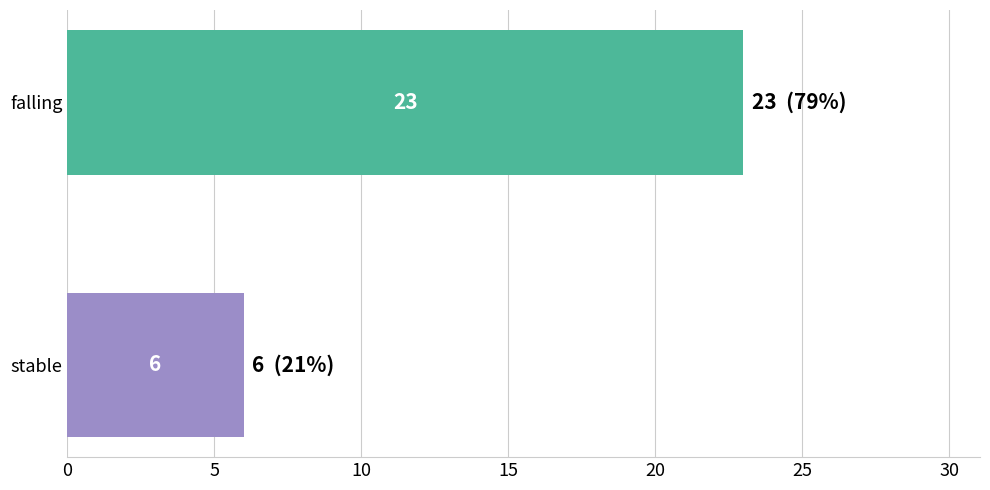

True or false: the data shows 12 at stable.

False